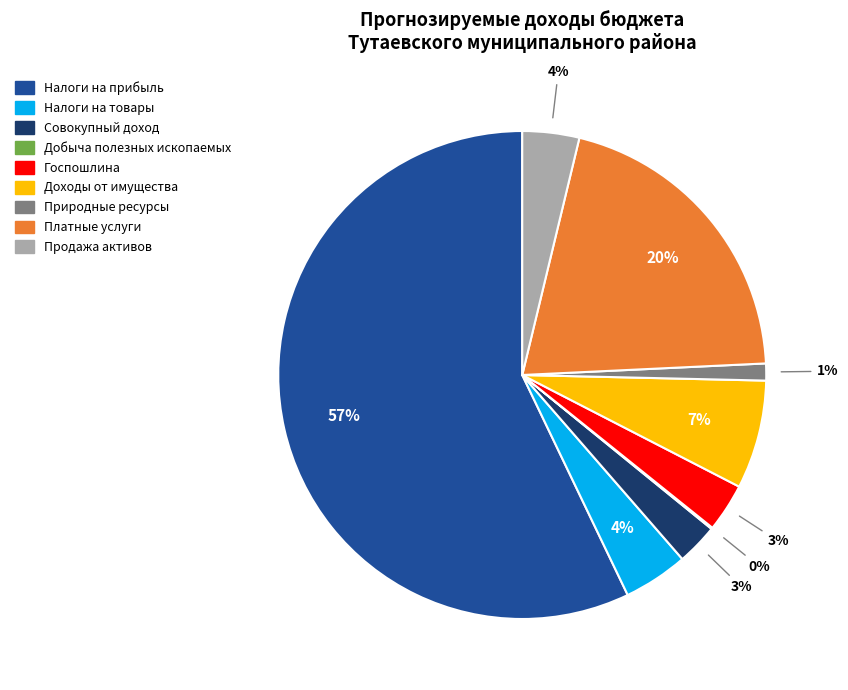

Is there any slice that represents more than half of the pie?

Yes